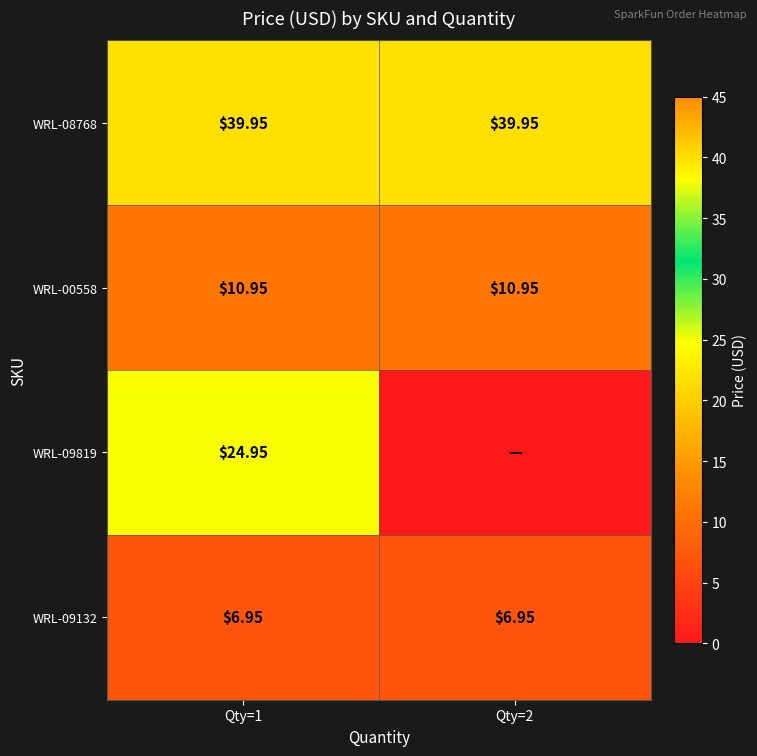

What is the sum of the WRL-00558 values at Qty=2 and Qty=1?

21.9